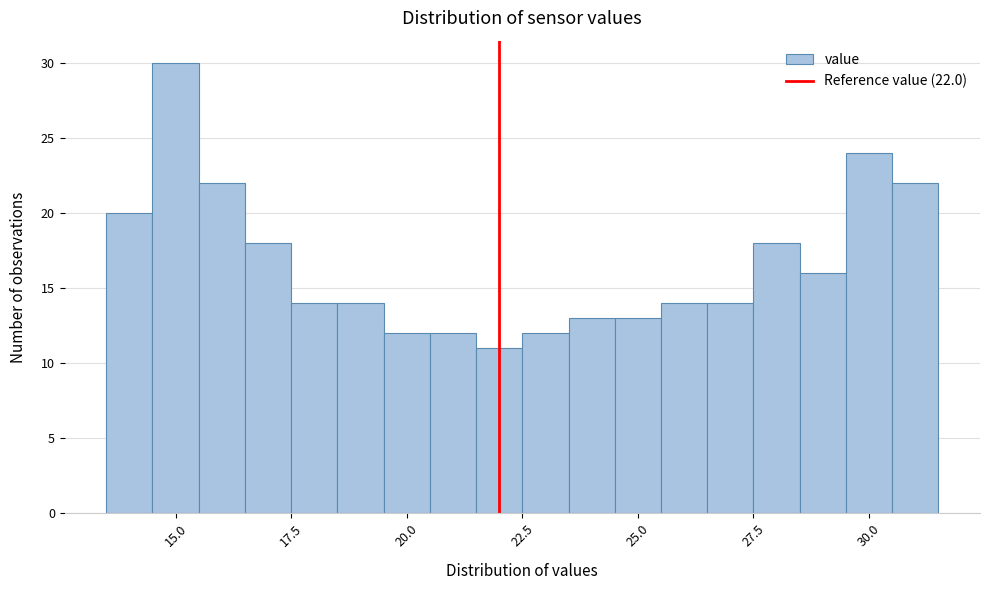

Read against the x-axis, roughly where is the centre of the tallest bar?

15.0